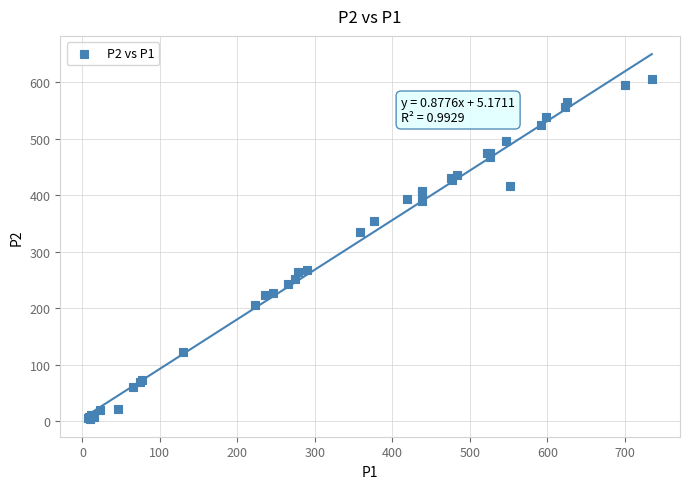

What Y value in the scatter plot is closest to 305?

335.1